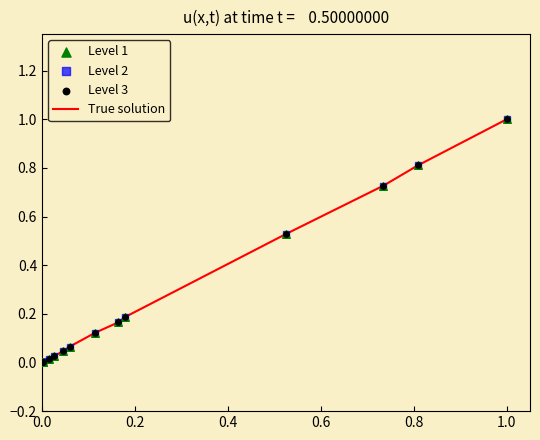

What is the difference between the maximum and minimum values?

1.0